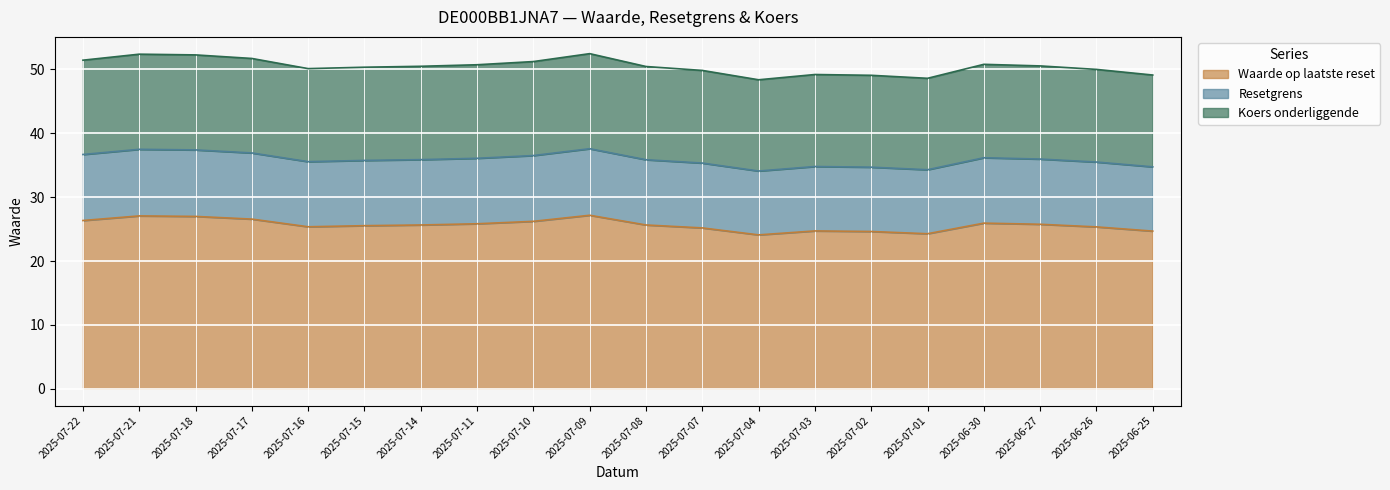

At which category does Resetgrens reach its first local peak?

2025-07-21